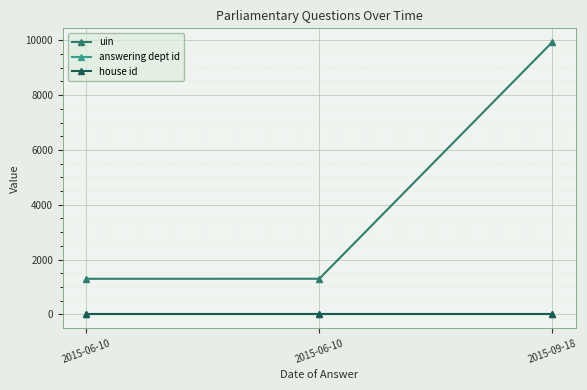

Between 2015-06-10 and 2015-09-18, which is larger?

2015-09-18